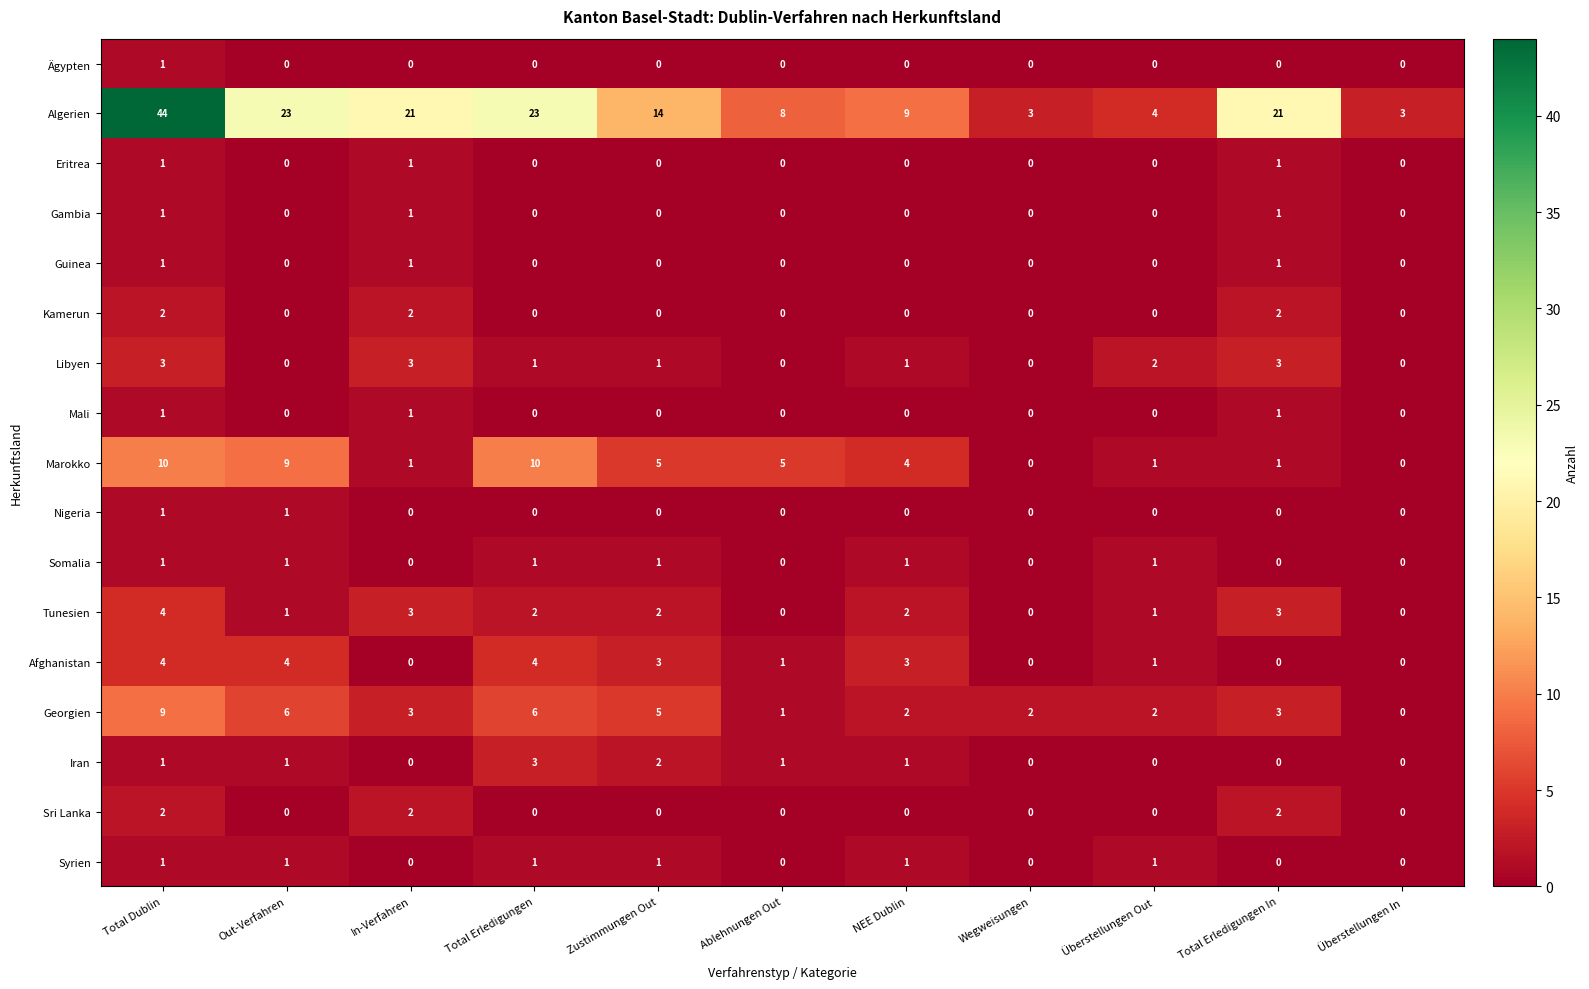

What is the sum of the Libyen values at Total Erledigungen and Total Dublin?

4